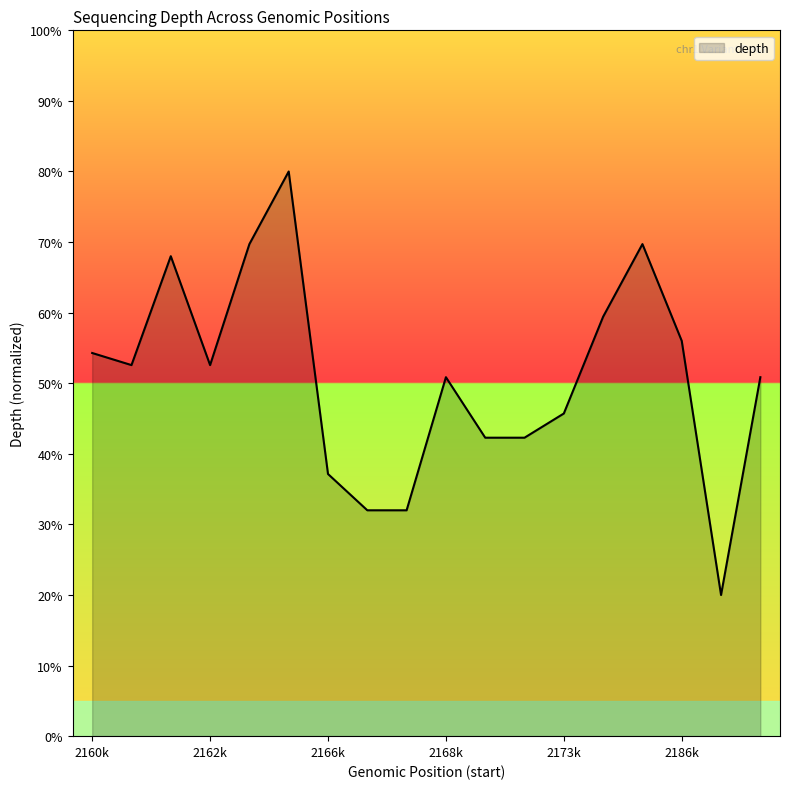

What is the minimum value shown in the chart?

20.0